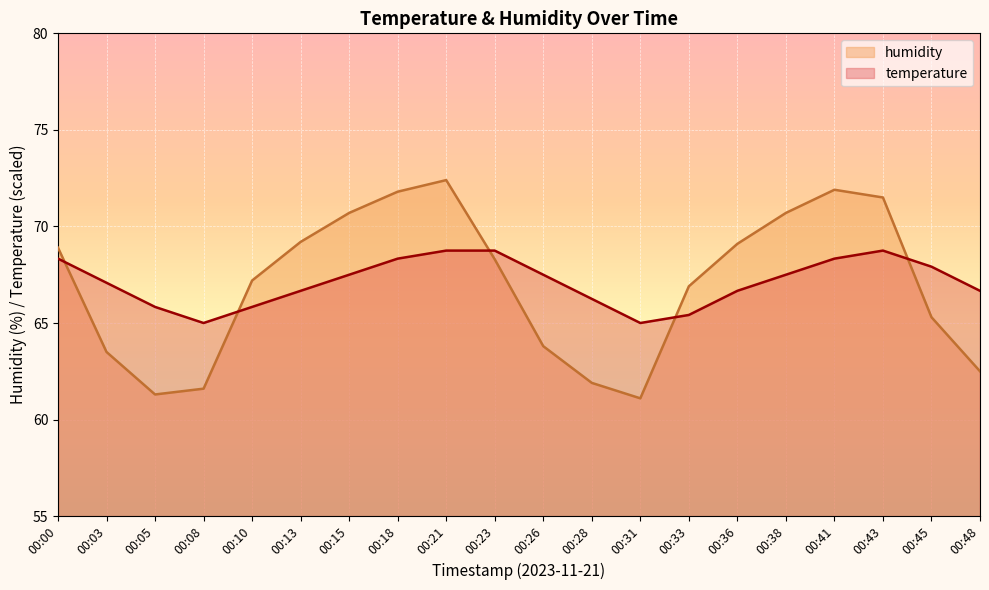

What is the smallest value displayed?

61.1